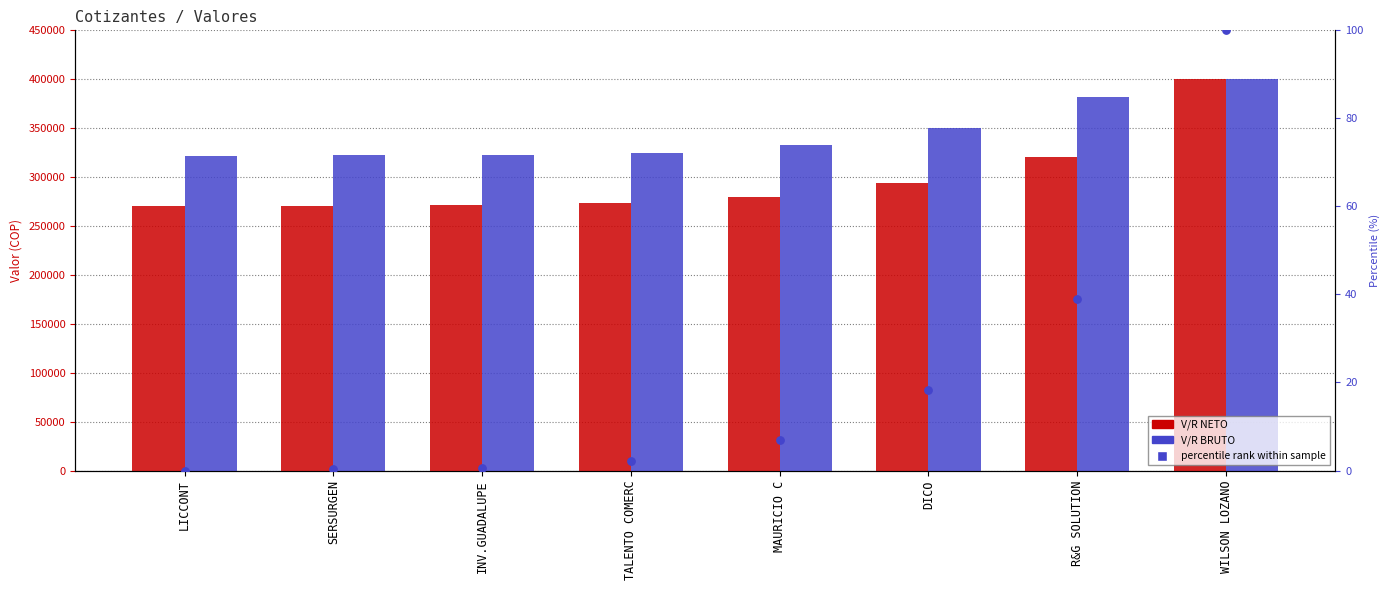

At how many categories does at least one series exceed 116367?

8